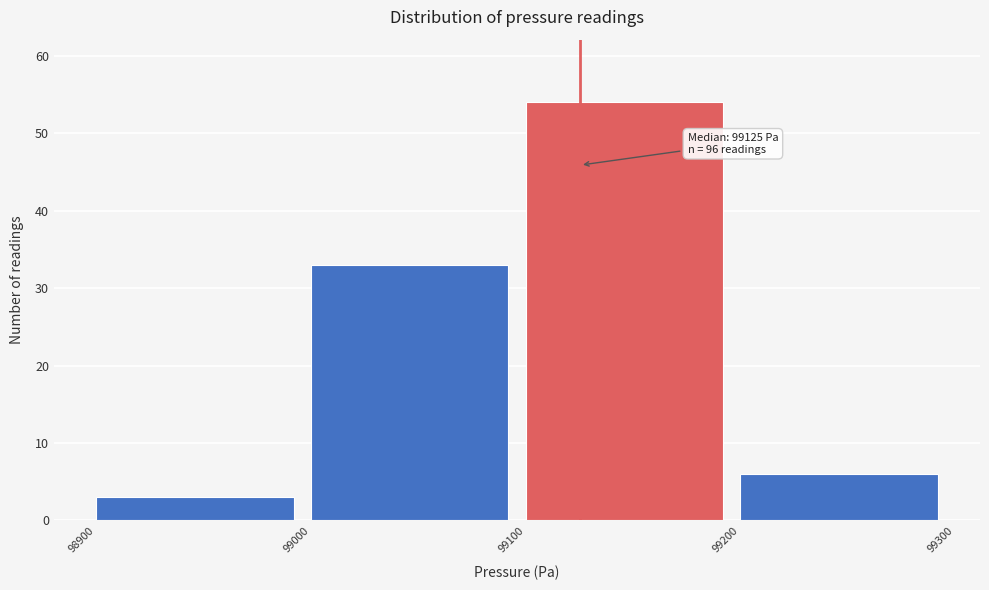

Which range on the x-axis has the tallest bar?

99100 to 99200